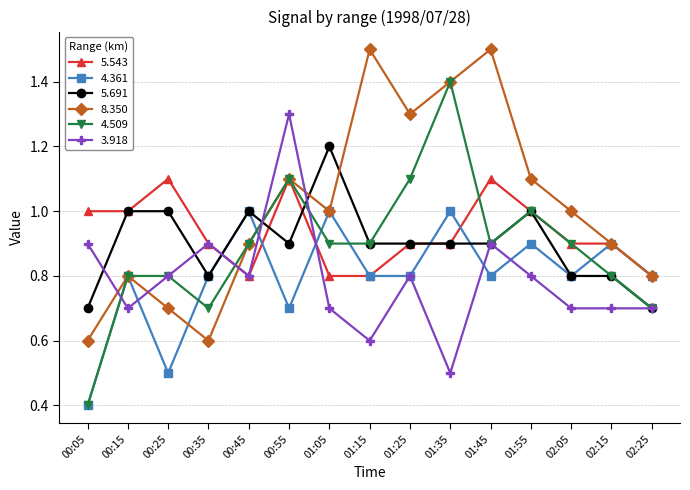

What is the maximum value for 4.361?

1.0